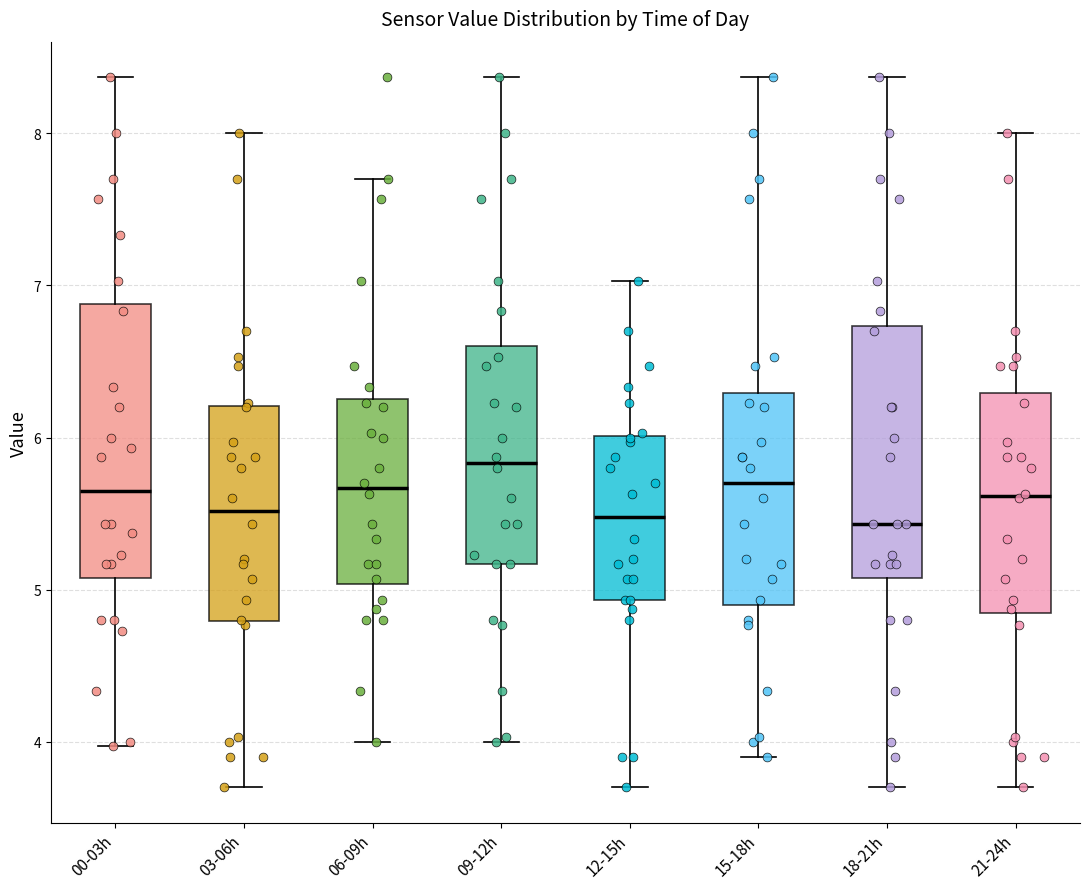

Reading left to right, read every box against the y-axis: the position of its median line, the range the box covers, and the ends of its whiskers. The values are not printed on the chart, so give them approximately, as read against the axis.

00-03h: median 5.7, box 5.1 to 6.9, whiskers 4.0 to 8.4
03-06h: median 5.5, box 4.8 to 6.2, whiskers 3.7 to 8.0
06-09h: median 5.7, box 5.0 to 6.3, whiskers 4.0 to 7.7
09-12h: median 5.8, box 5.2 to 6.6, whiskers 4.0 to 8.4
12-15h: median 5.5, box 4.9 to 6.0, whiskers 3.7 to 7.0
15-18h: median 5.7, box 4.9 to 6.3, whiskers 3.9 to 8.4
18-21h: median 5.4, box 5.1 to 6.7, whiskers 3.7 to 8.4
21-24h: median 5.6, box 4.8 to 6.3, whiskers 3.7 to 8.0